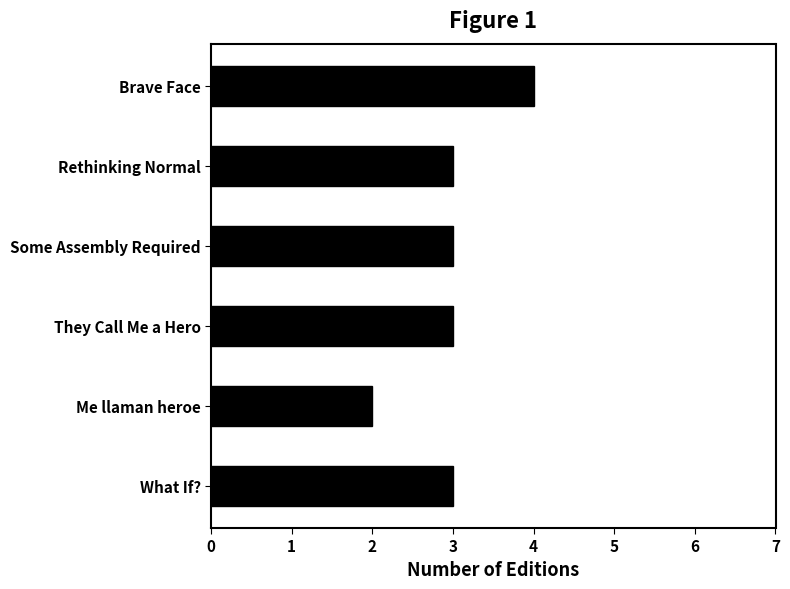

How many distinct data groups are displayed?

1